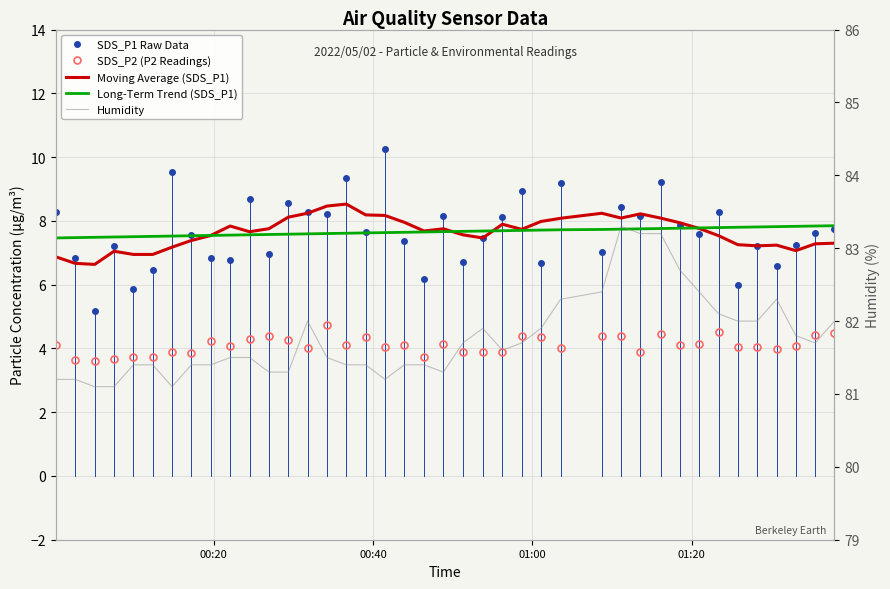

How many lines are shown in the chart?

5